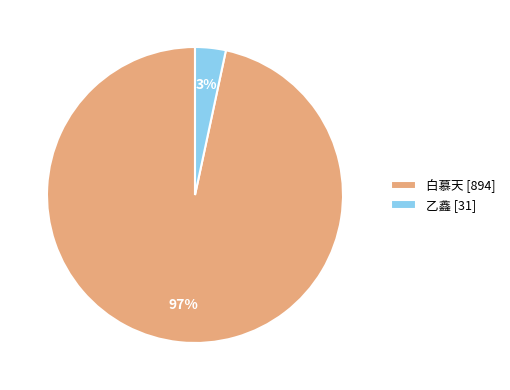

True or false: 乙鑫 [31] accounts for 3% of the total.

True